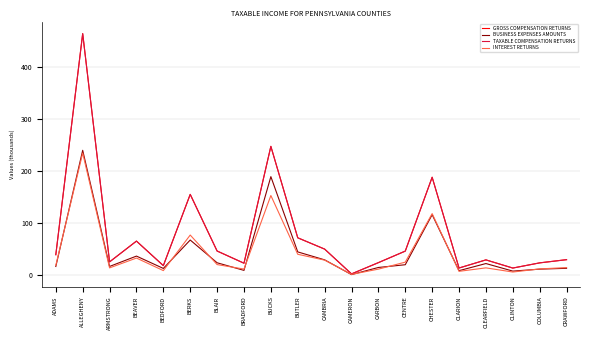

At which category does BUSINESS EXPENSES AMOUNTS reach its first local valley?

ARMSTRONG